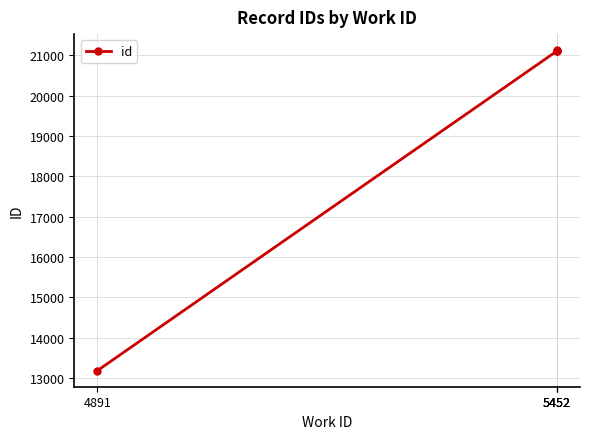

Is this an area chart (filled region under the line)?

No